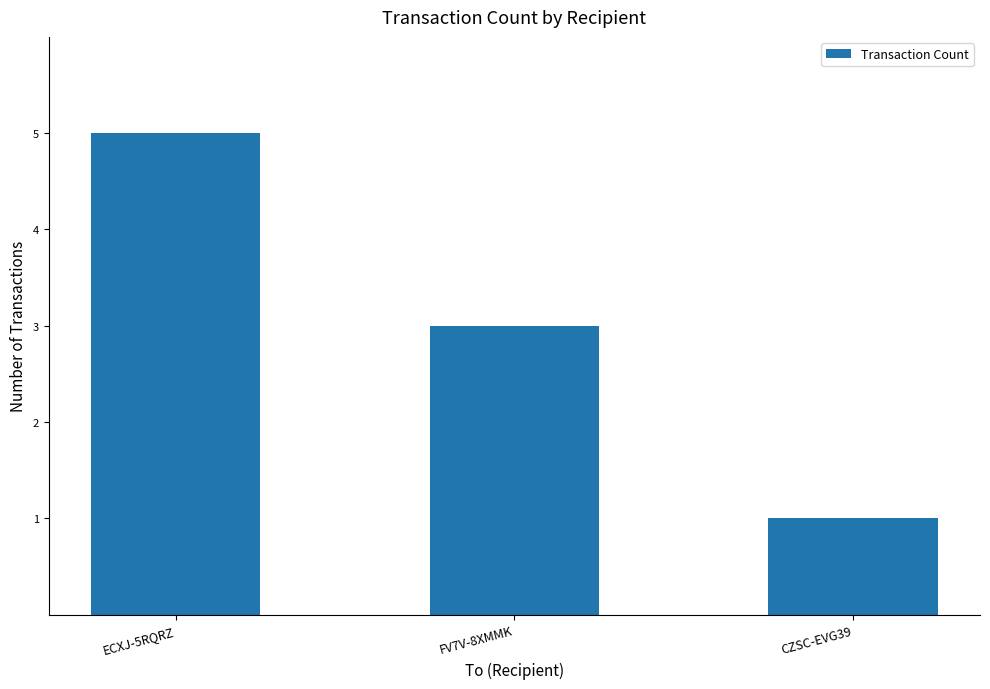

What value does the data have at ECXJ-5RQRZ?

5